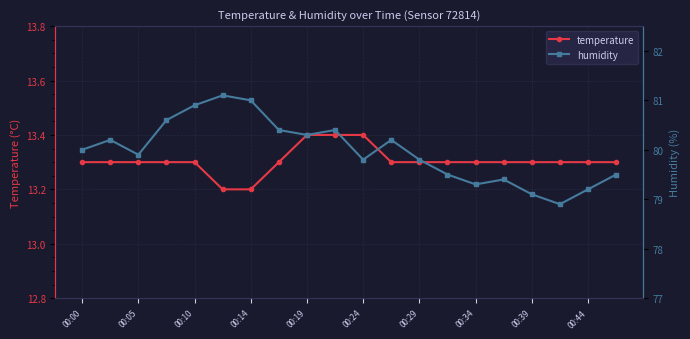

What is the difference between the maximum and minimum values in the temperature series?

0.2